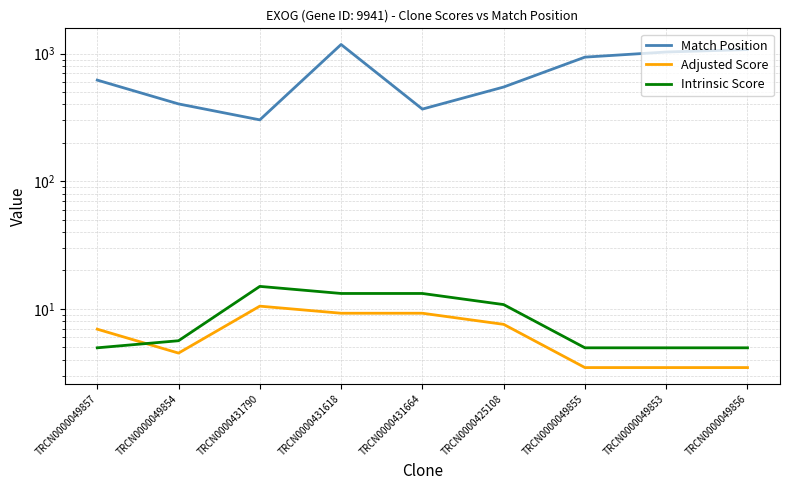

What is the average value of the Adjusted Score series?

6.5